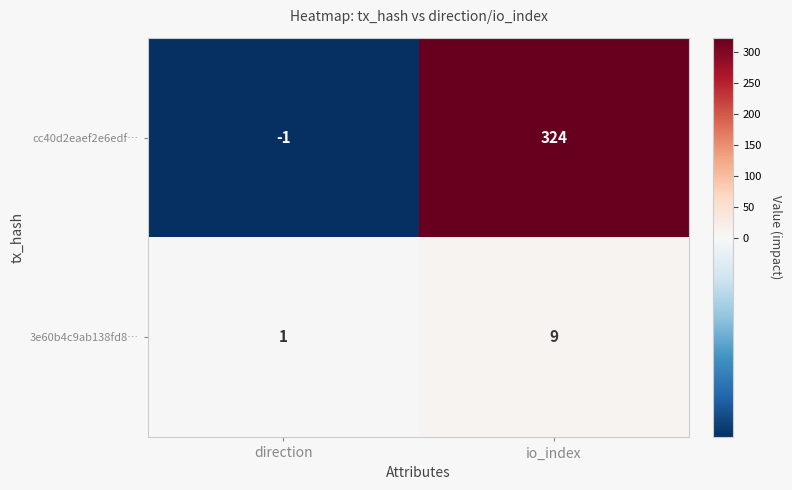

How many series are shown in this chart?

2